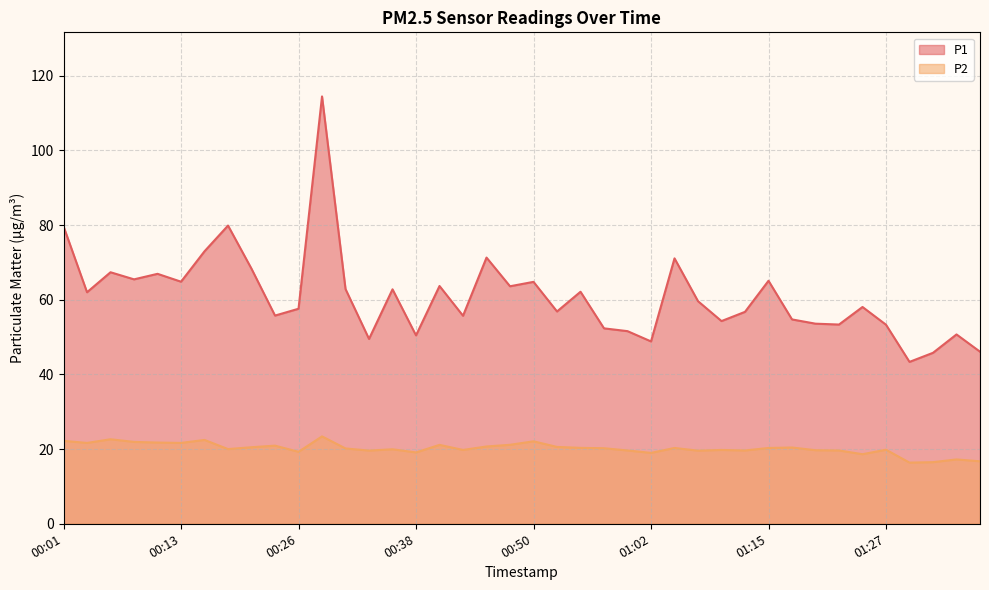

What is the sum of all P1 values?

2437.1